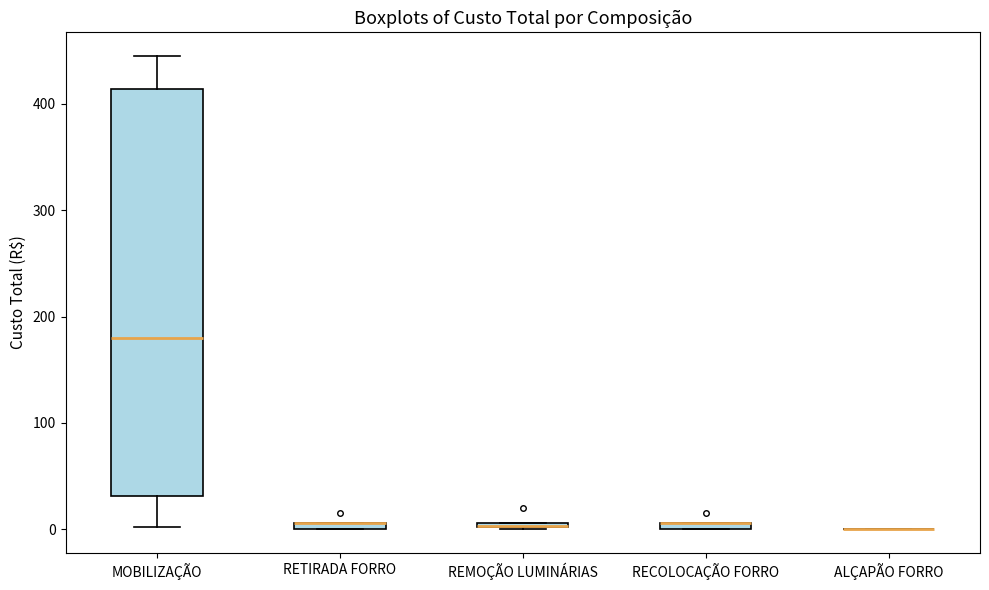

Where is the upper edge of the box for RETIRADA FORRO on the y-axis? The values are not printed on the chart, so give them approximately, as read against the axis.

10